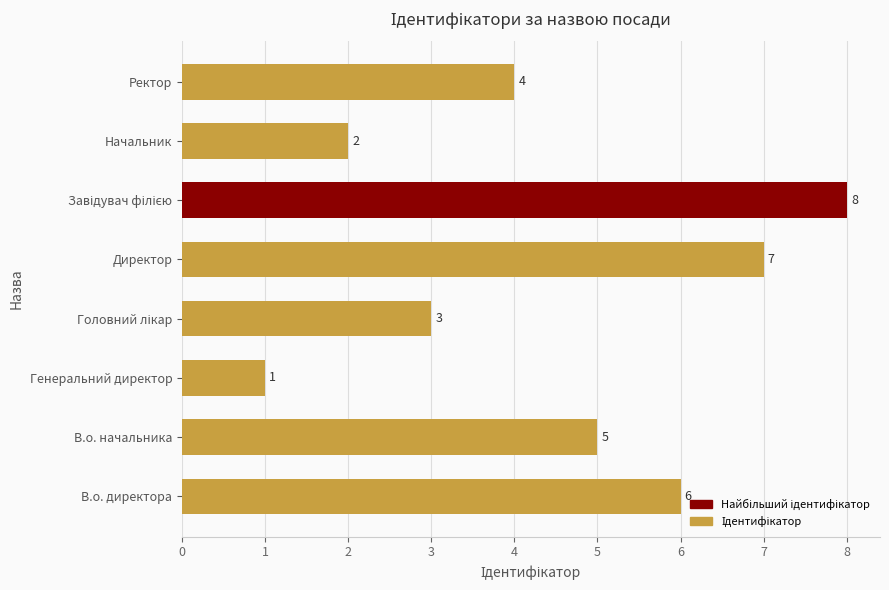

The chart shows a value of 4 at Ректор. True or false?

True